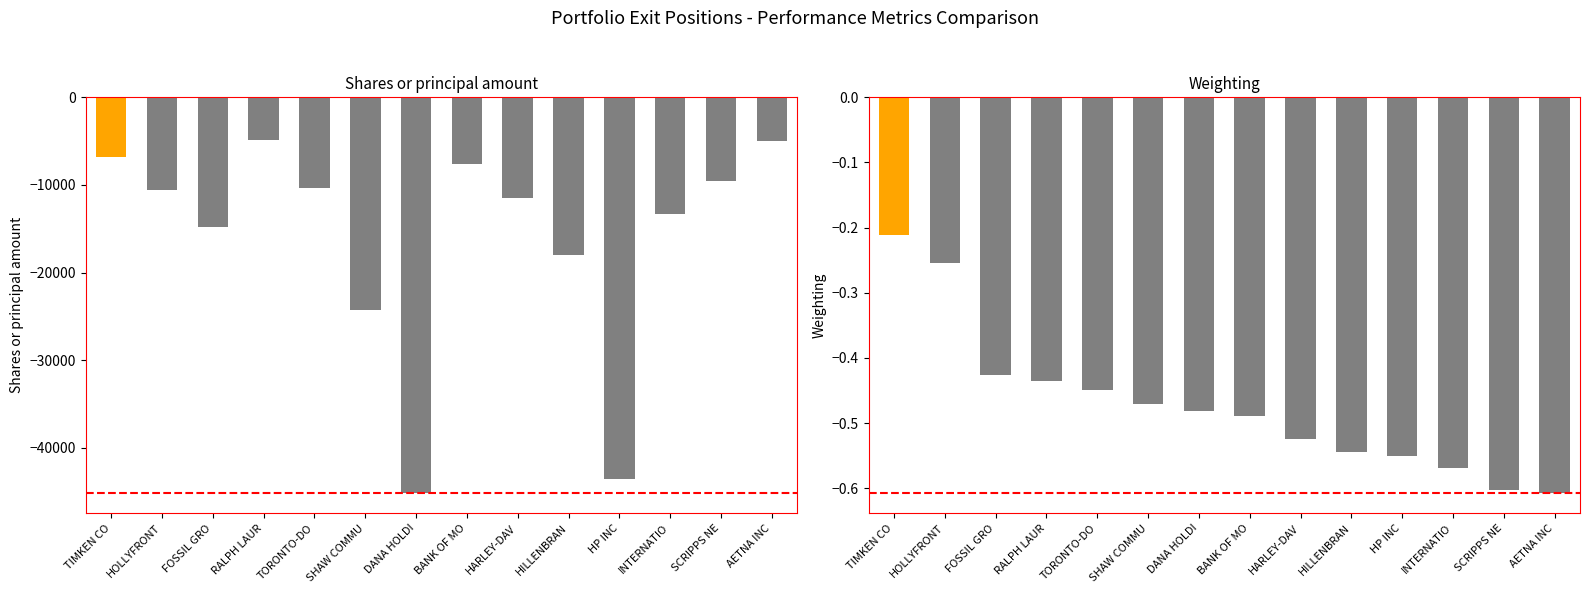

What is the sum of all Shares or principal amount values?

-225575.0